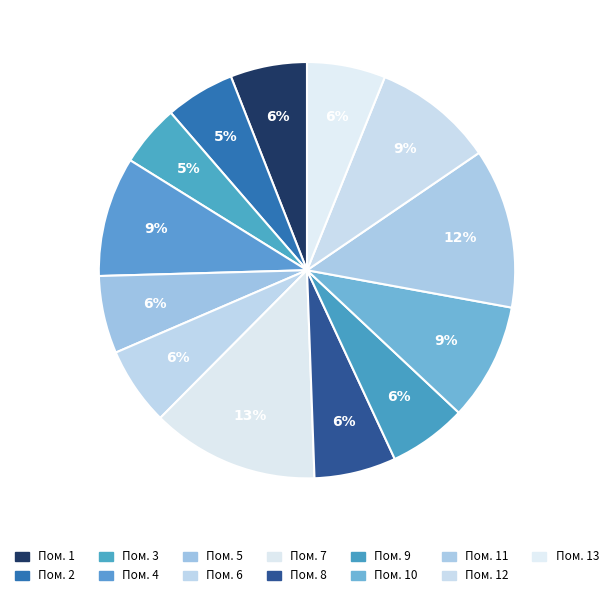

Count the number of slices in the pie.

13